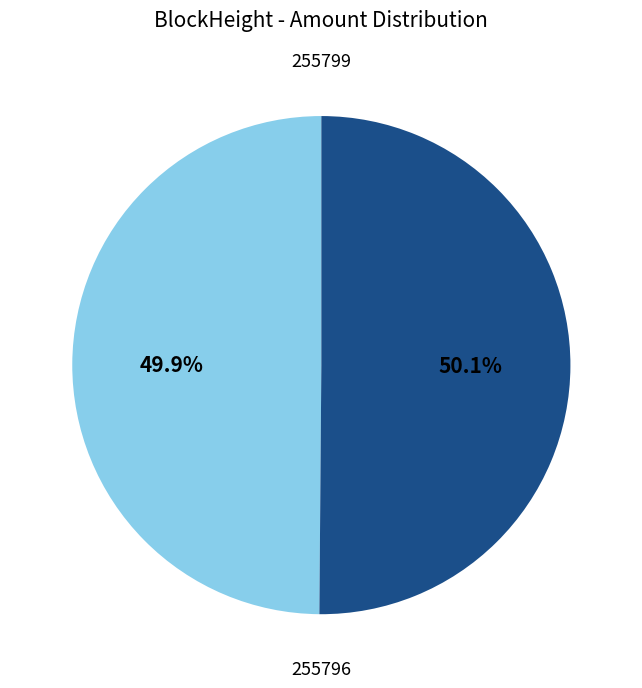

Is there a majority slice in this chart?

Yes